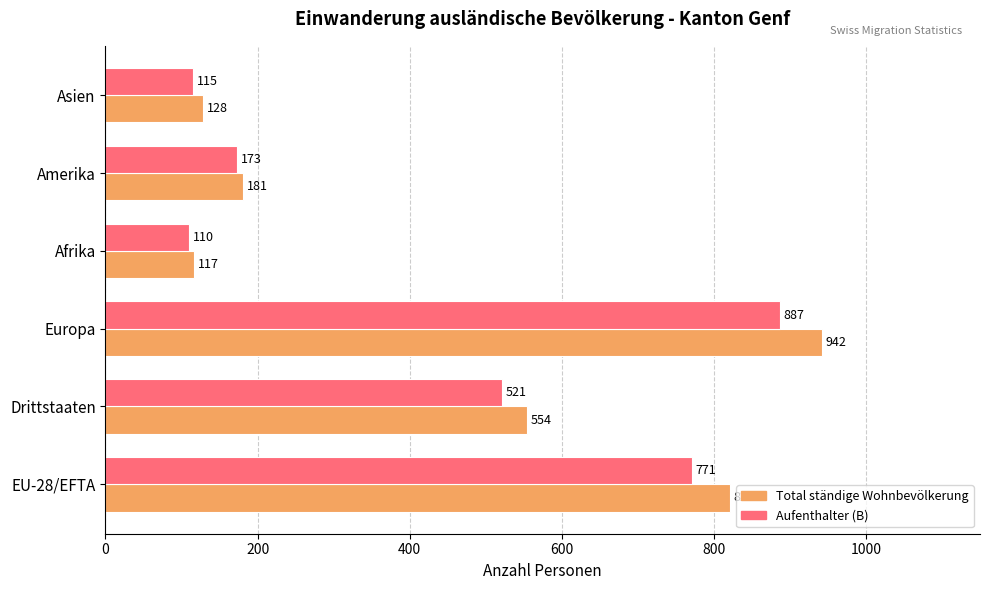

At which category is the sum across all series the highest?

Europa